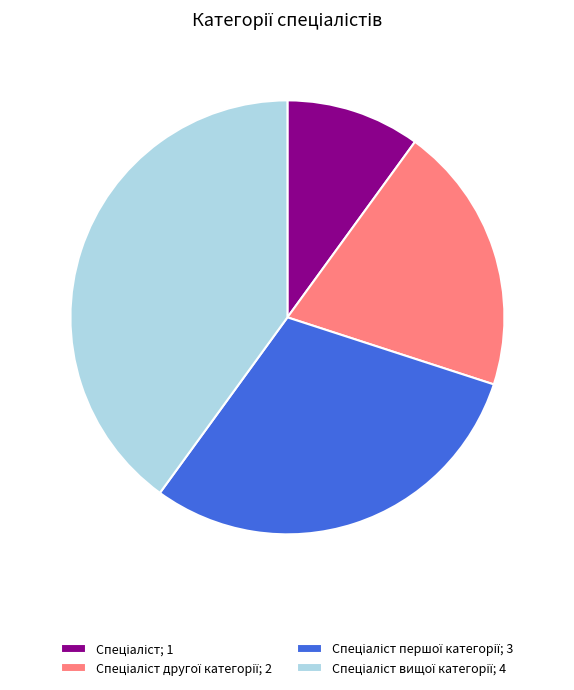

Count the number of slices in the pie.

4